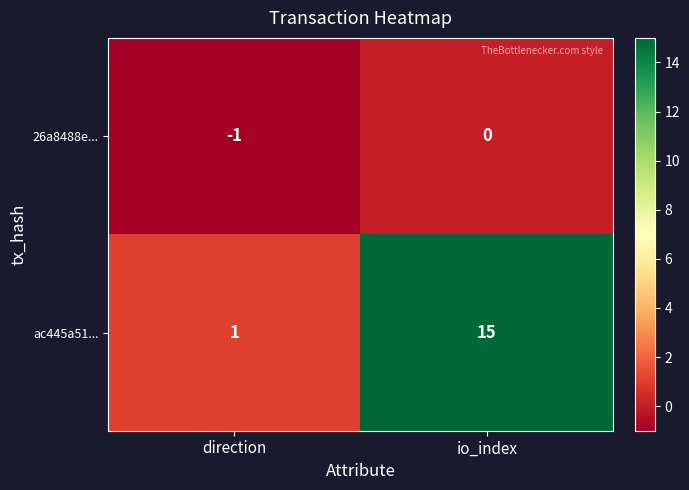

Is the value of ac445a51... at direction greater than the value of 26a8488e... at direction?

Yes